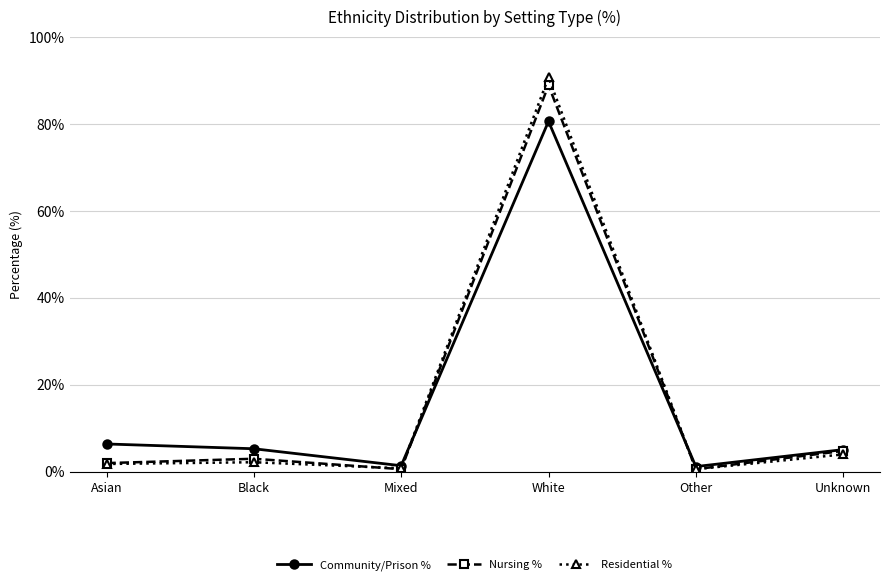

At which category does Community/Prison % reach its first local peak?

White